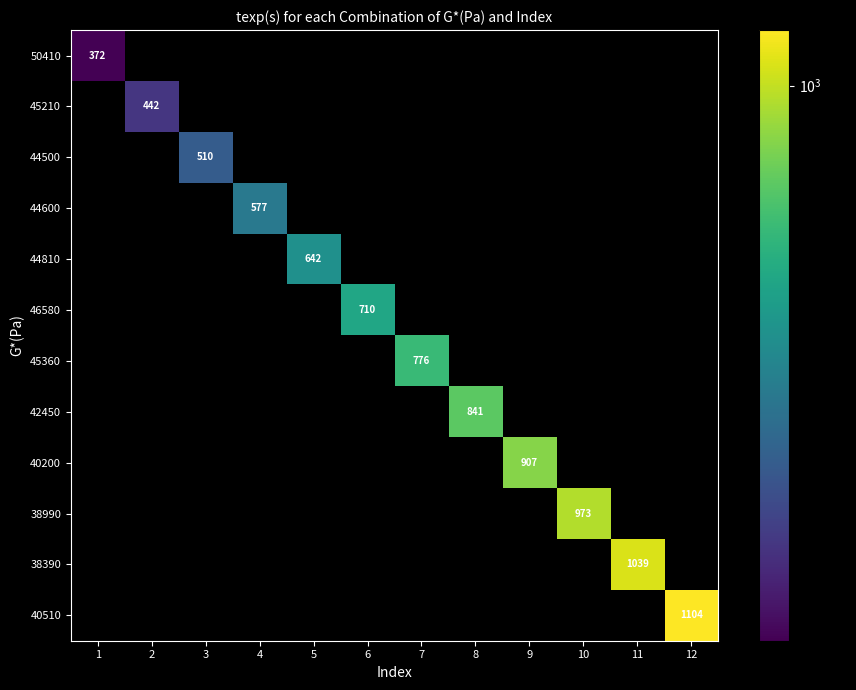

What is the sum of all 40200 values?

907.6